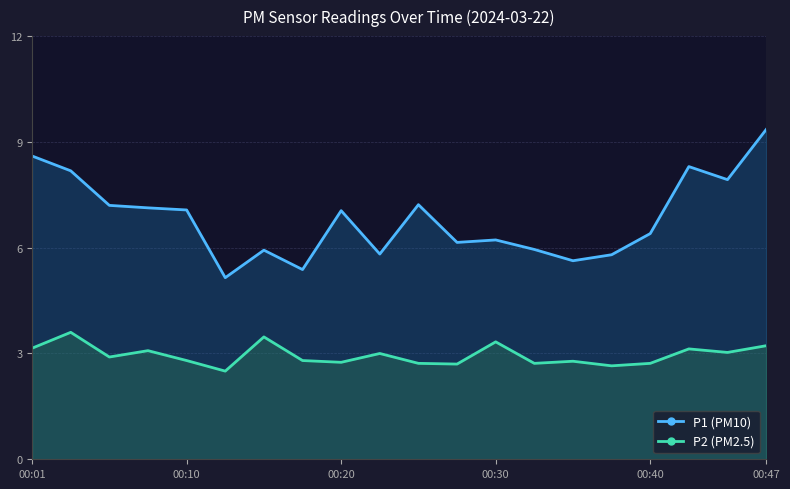

Between 15 and 18, which series saw the biggest shift?

P1